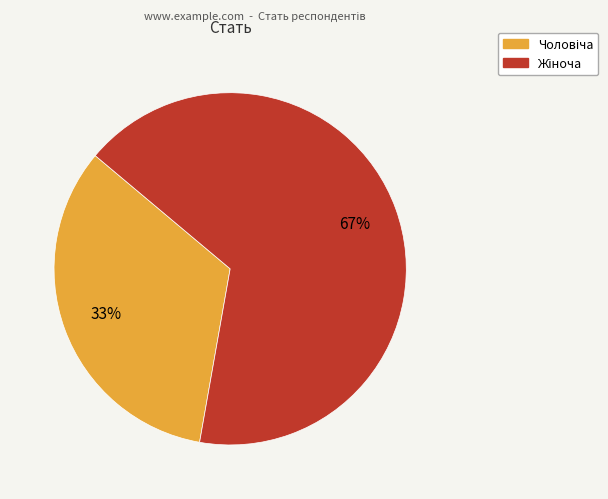

To the nearest percent, what is the average slice percentage?

50%